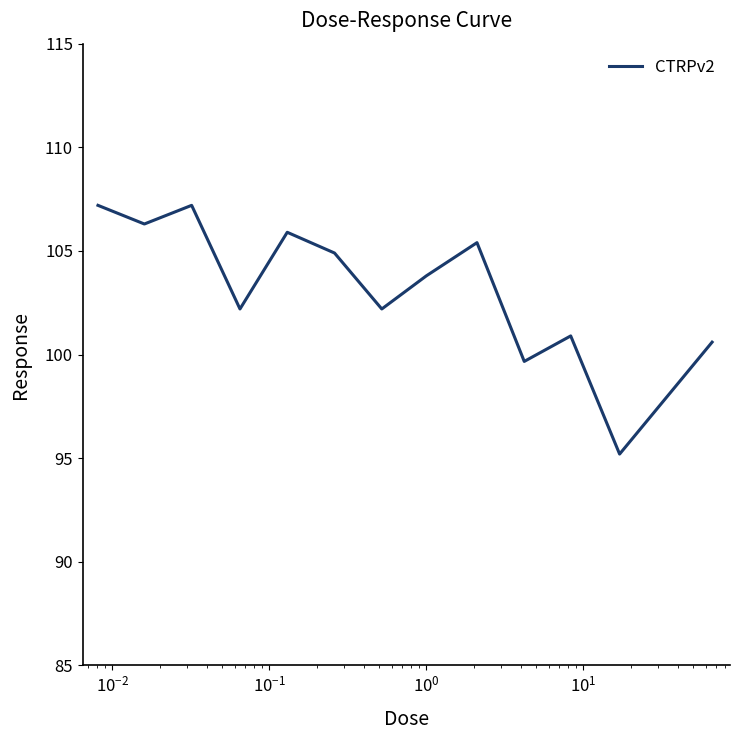

What is the minimum value shown in the chart?

95.2